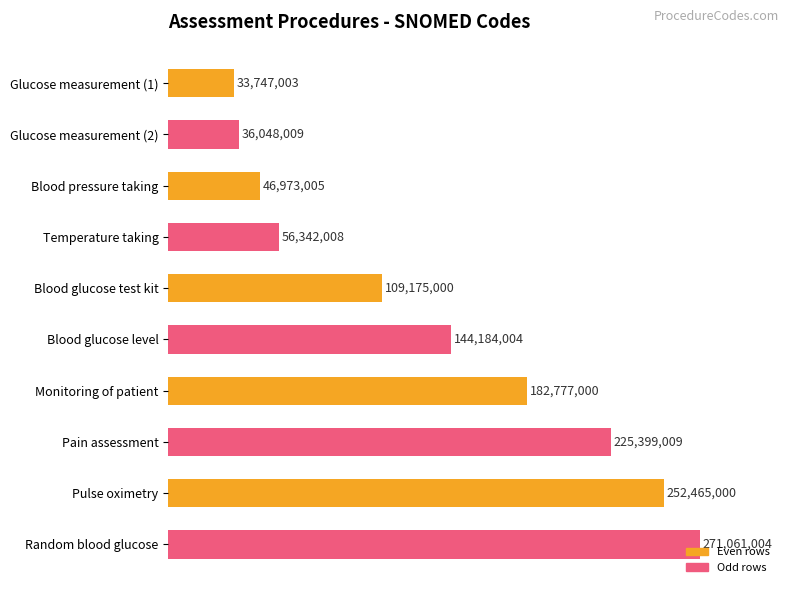

Are the bars horizontal?

Yes